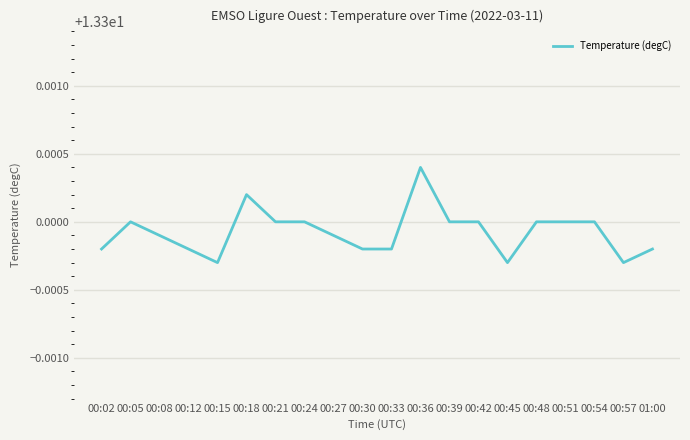

The chart shows a value of 19.0 at 00:48. True or false?

False